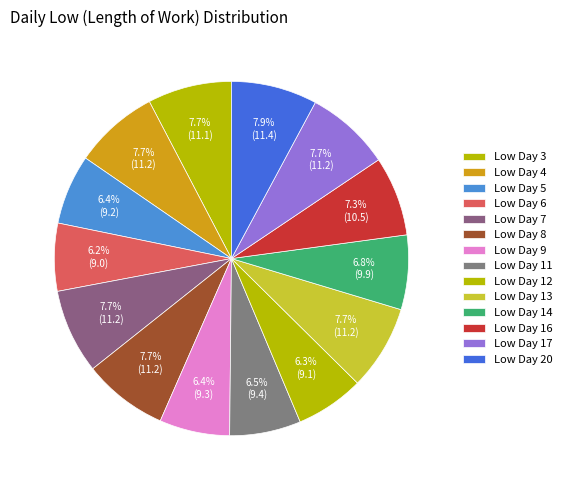

To the nearest percent, what portion does Low Day 17 represent?

8%